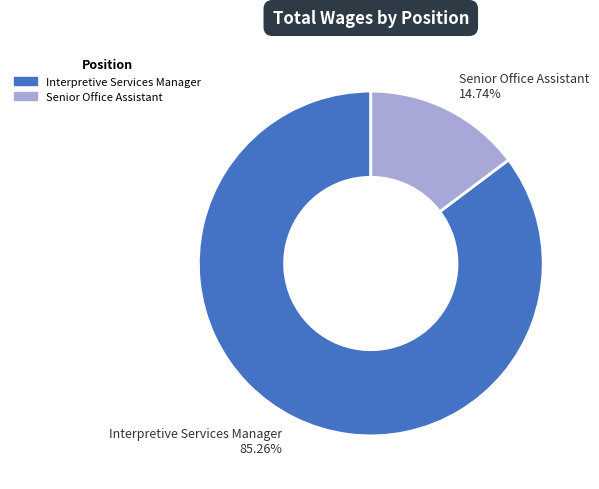

What is the ratio of the value at Senior Office Assistant to the value at Interpretive Services Manager?

0.2